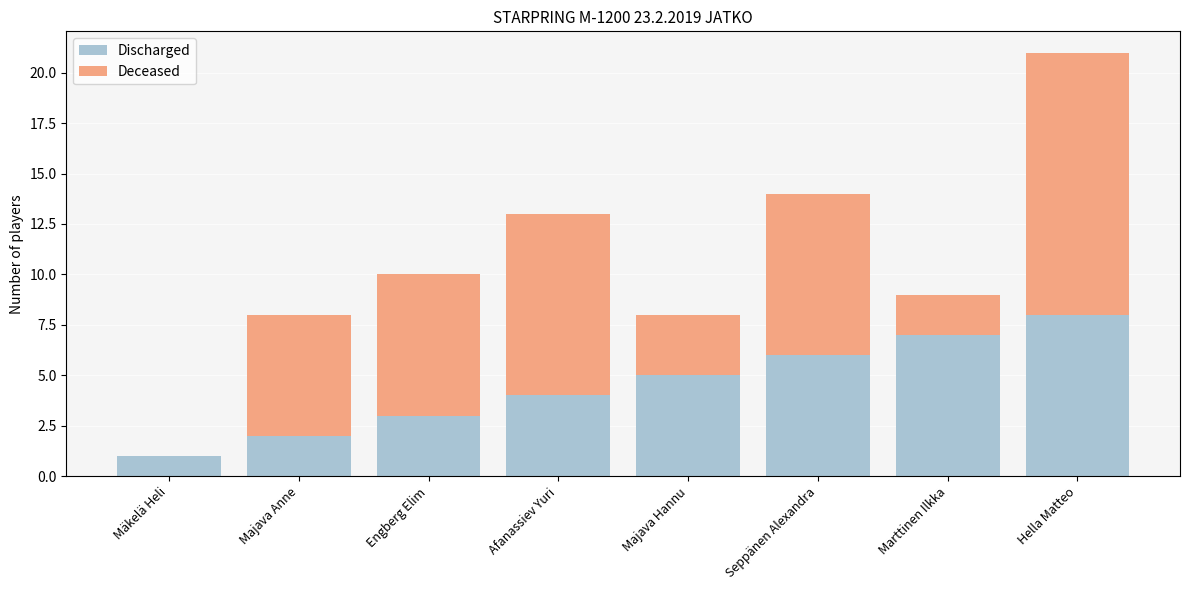

At which category is the sum across all series the highest?

Hella Matteo